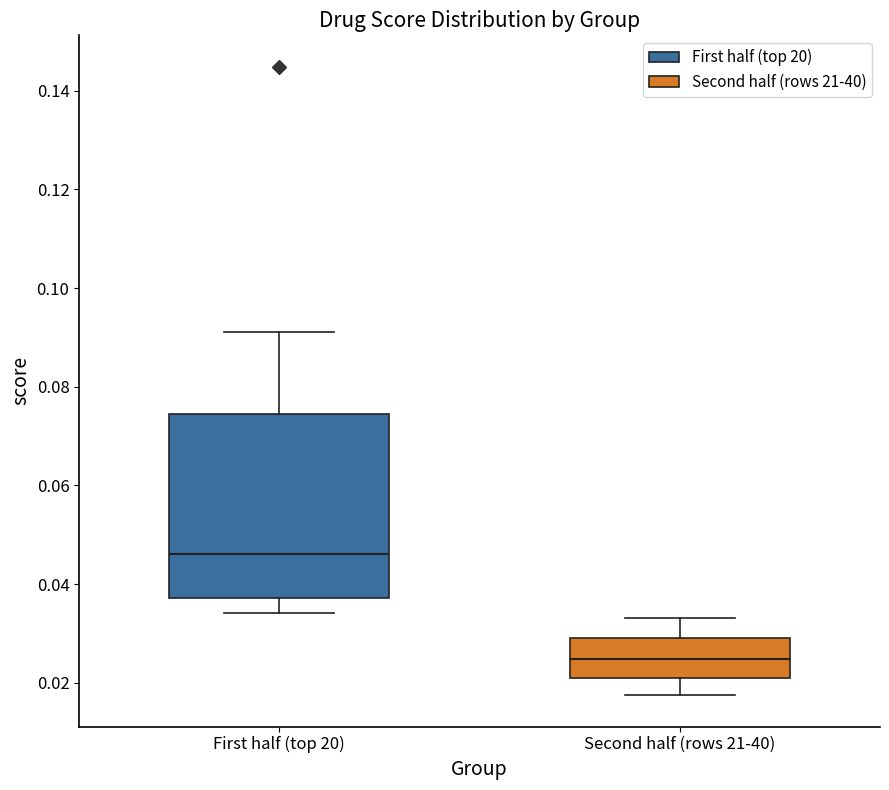

Where is the upper edge of the box for Second half (rows 21-40) on the y-axis? The values are not printed on the chart, so give them approximately, as read against the axis.

0.030